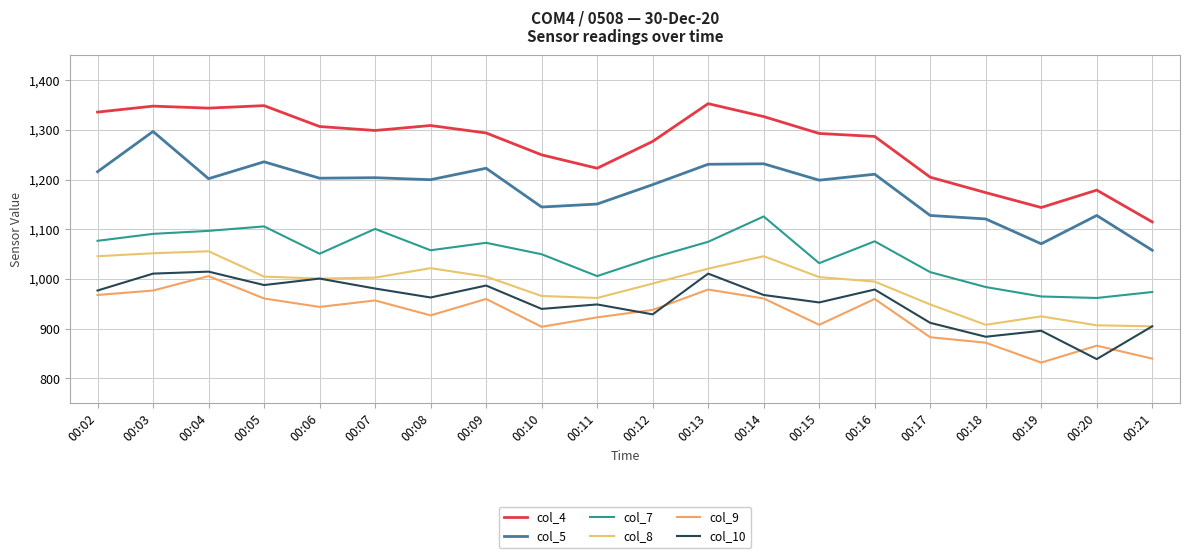

The value of col_7 at 00:12 is 1043. True or false?

True